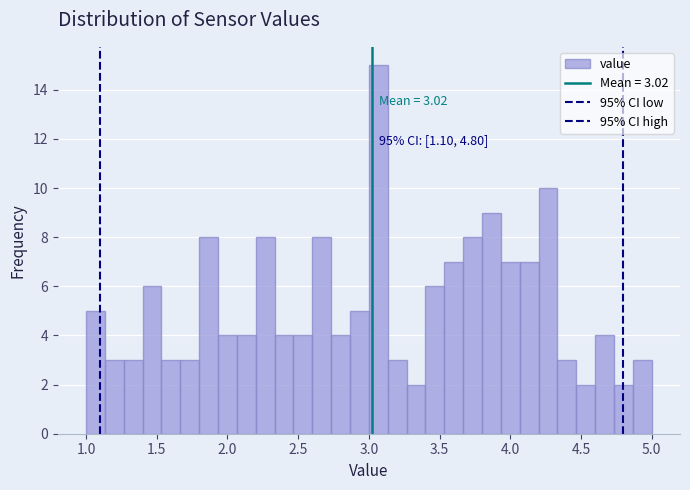

Around what value on the x-axis is the tallest bar? Give the approximate position of its centre, as read against the axis.

3.05